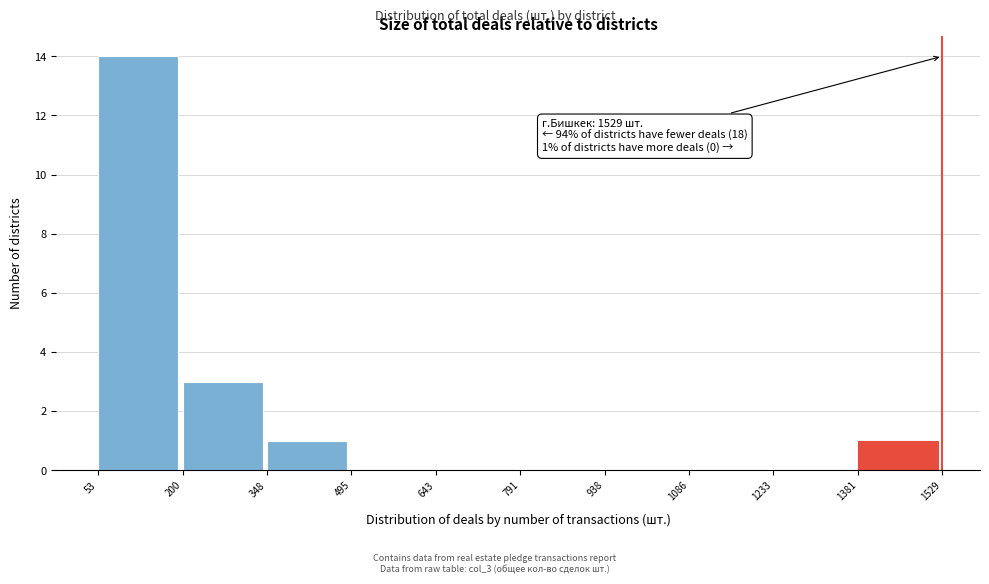

Over which range of the x-axis is the bar tallest?

53 to 200